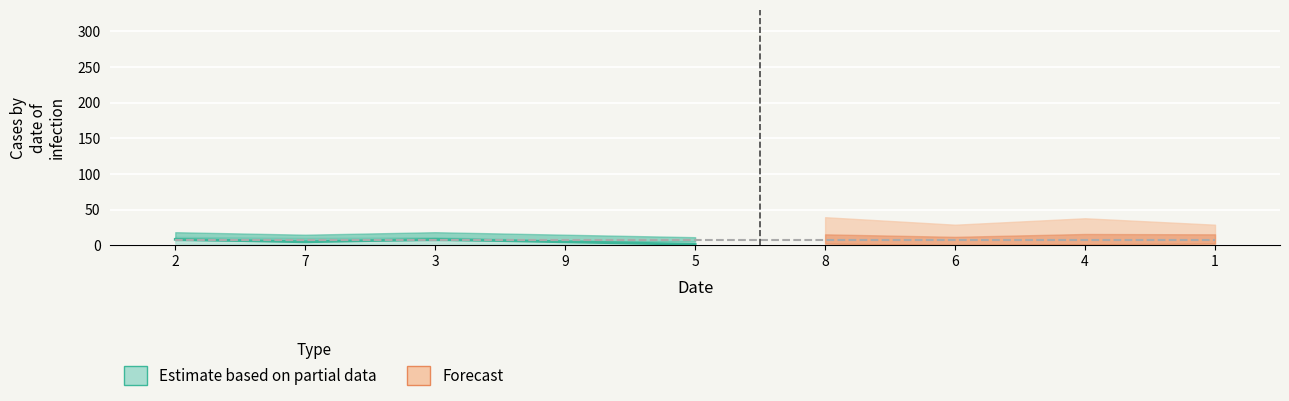

At which category does the chart reach its peak across all series?

2